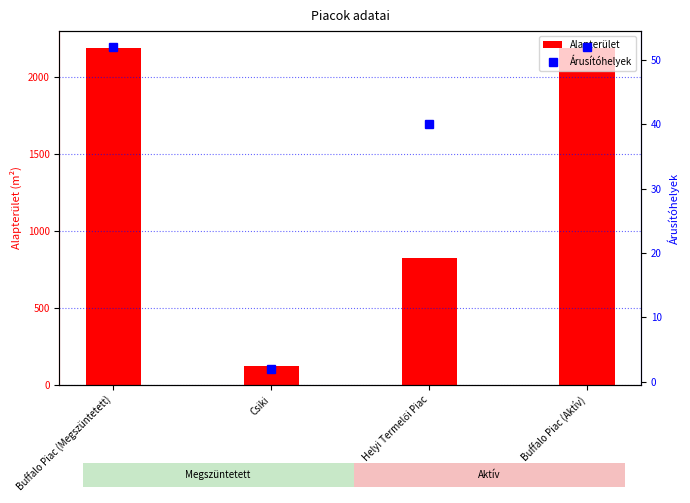

The value of Árusítóhelyek at Buffalo Piac (Megszüntetett) is 52. True or false?

True